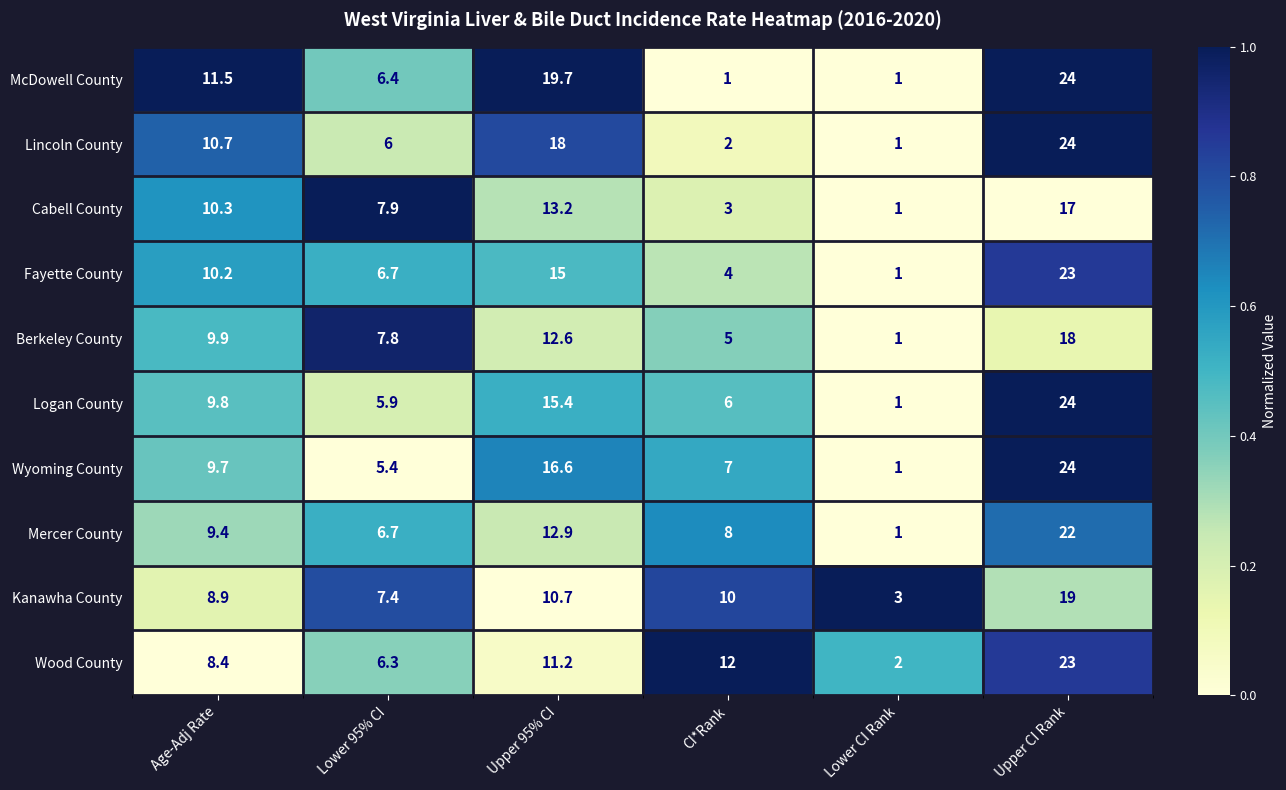

How many categories are shown in the chart?

6